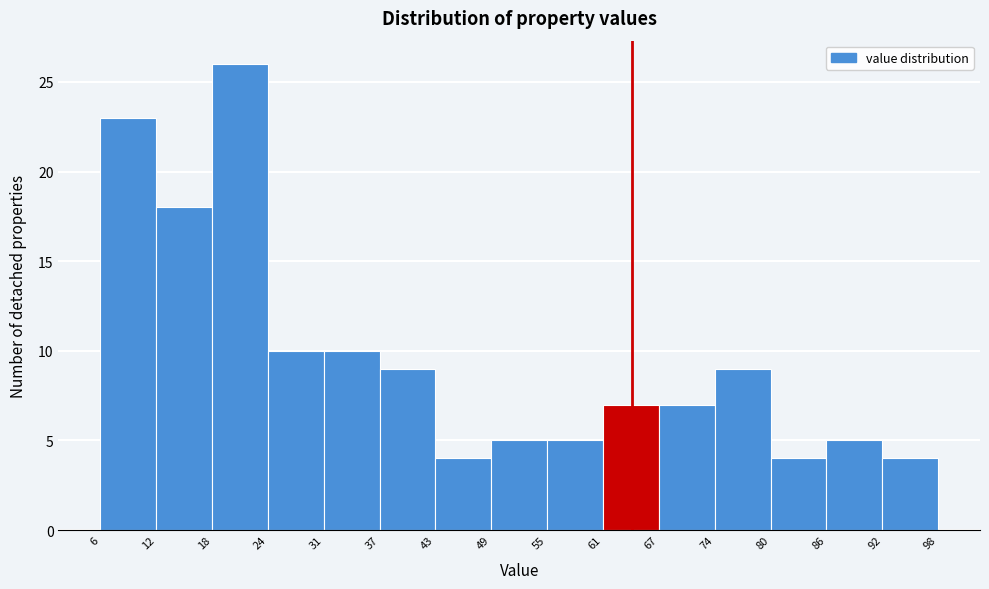

How tall is the bar that spans 6 to 12 on the x-axis? The values are not printed on the chart, so give them approximately, as read against the axis.

23